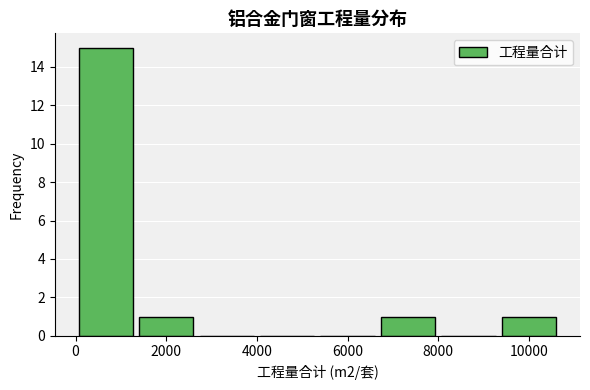

Reading left to right, list every bar in this chart as the range it spans on the x-axis followed by its height. Neither the bar edges nor the heights are printed on the chart, so give them approximately, as read against the axes.

0 to 1400: 15
1400 to 2600: 1
2600 to 4000: 0
4000 to 5400: 0
5400 to 6600: 0
6600 to 8000: 1
8000 to 9400: 0
9400 to 10600: 1